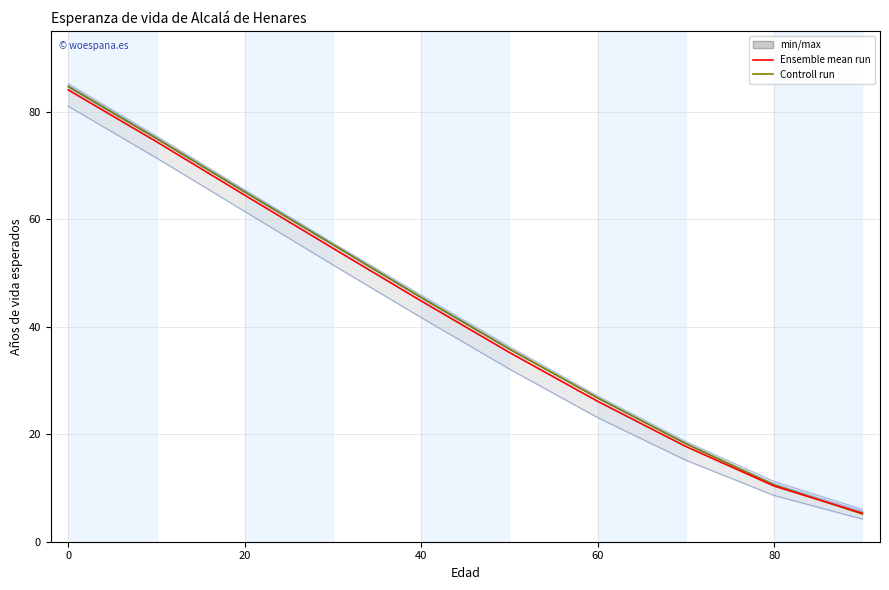

How many lines are shown in the chart?

2